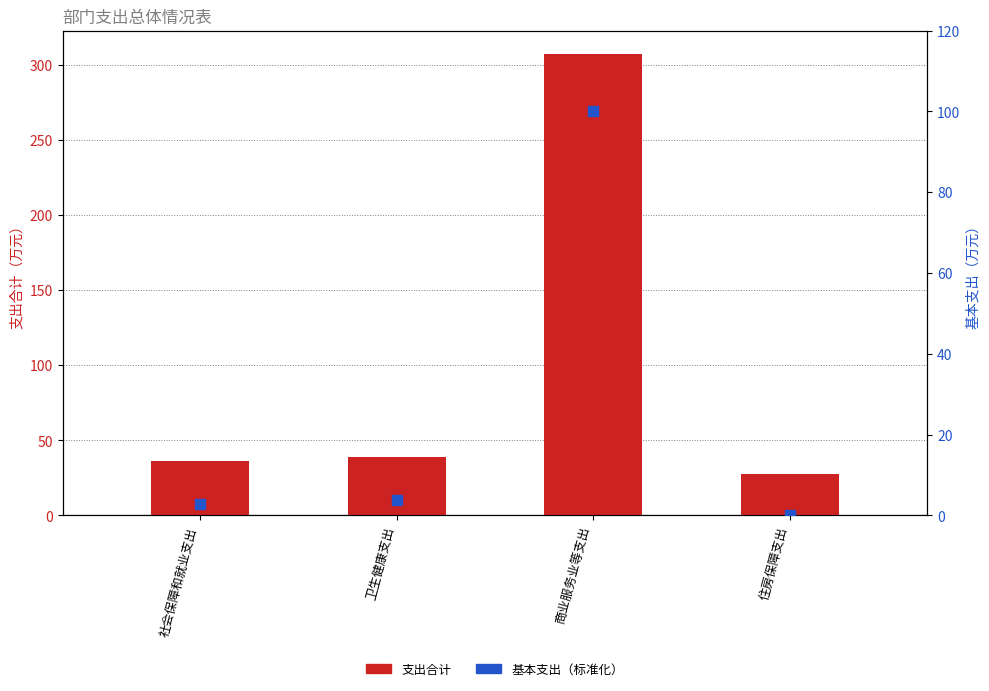

Which series has the widest spread of Y values?

支出合计